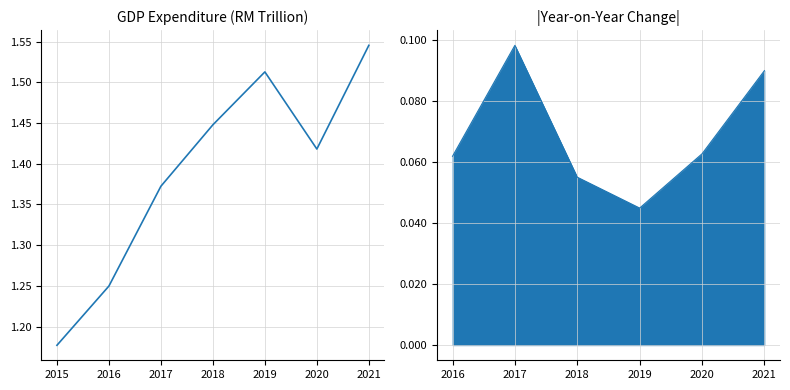

Count the values in the range 1 to 2.

7